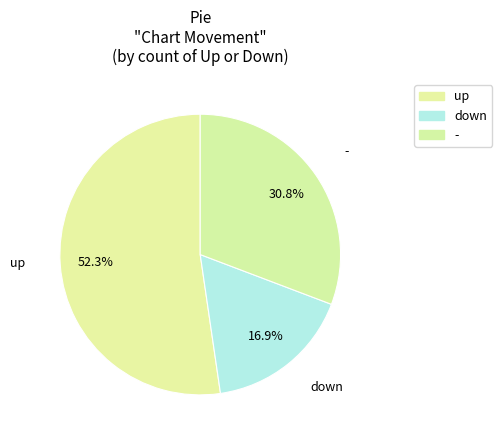

True or false: up accounts for 38% of the total.

False